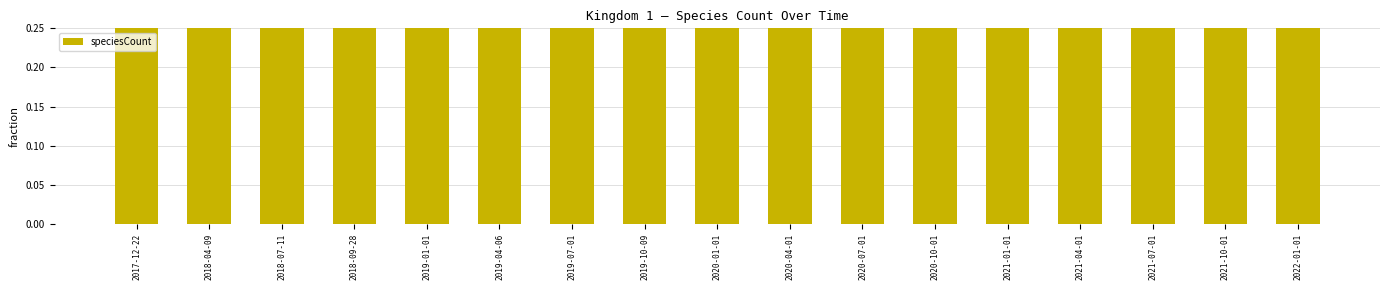

True or false: the data shows 0.9 at 2018-04-09.

True